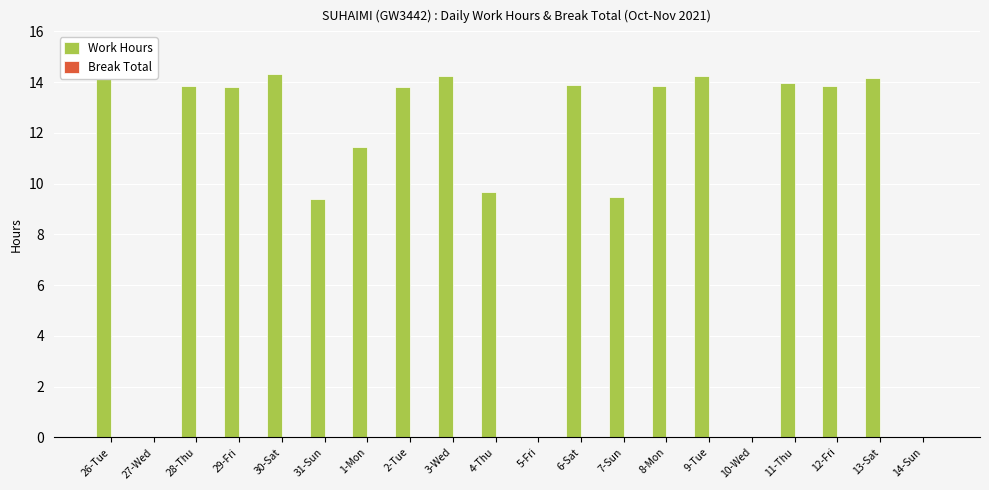

At which label does the data first exceed 13?

26-Tue